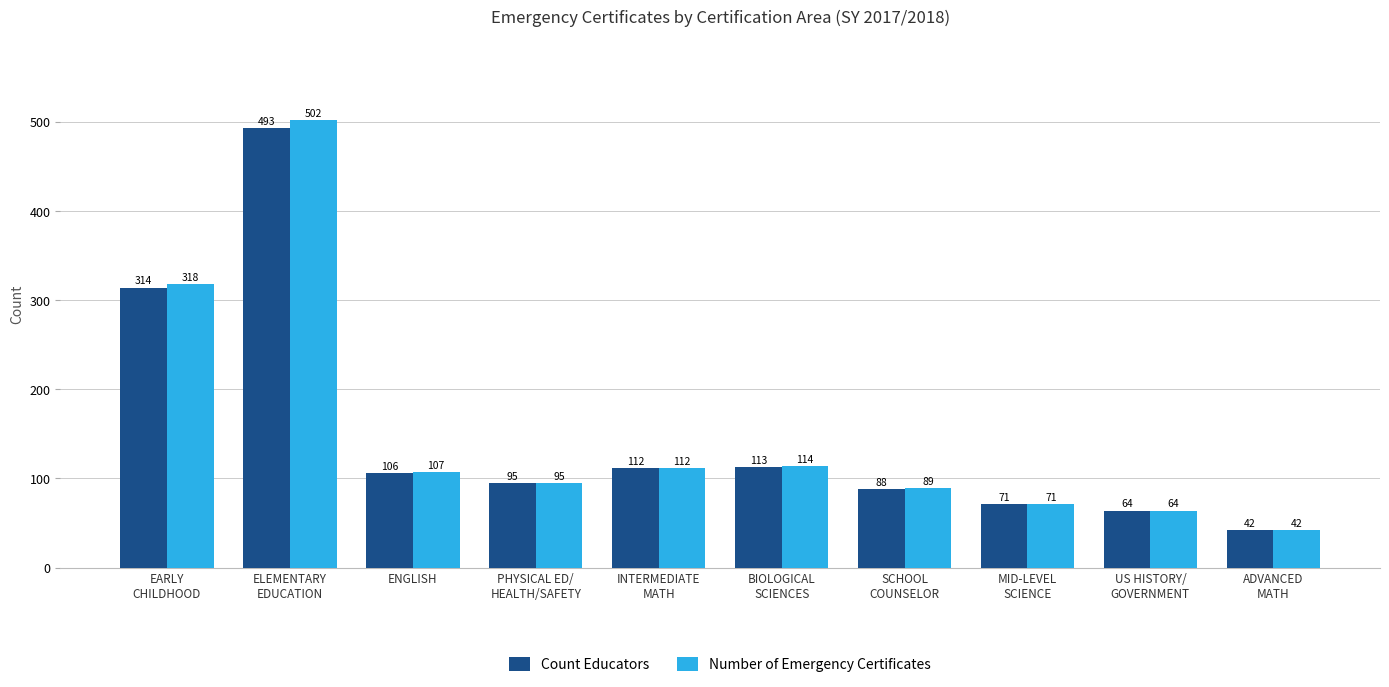

At which category is the sum across all series the highest?

ELEMENTARY
EDUCATION